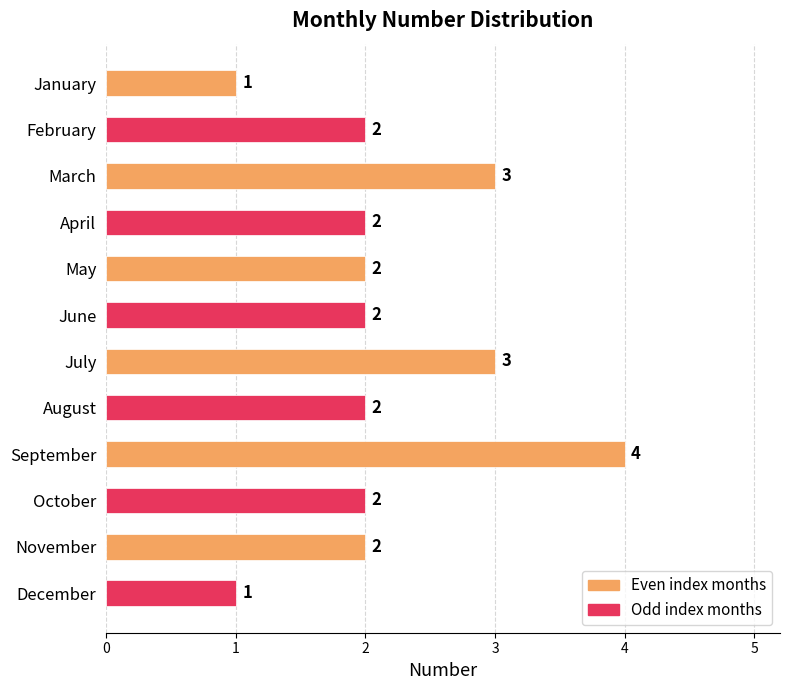

Are the bars horizontal?

Yes